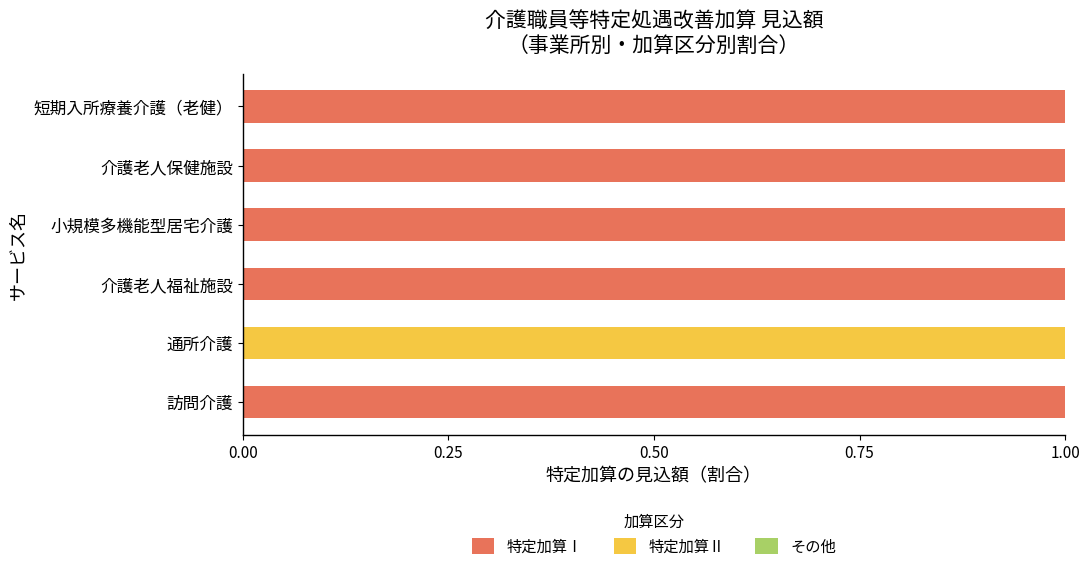

How many categories are shown in the chart?

6